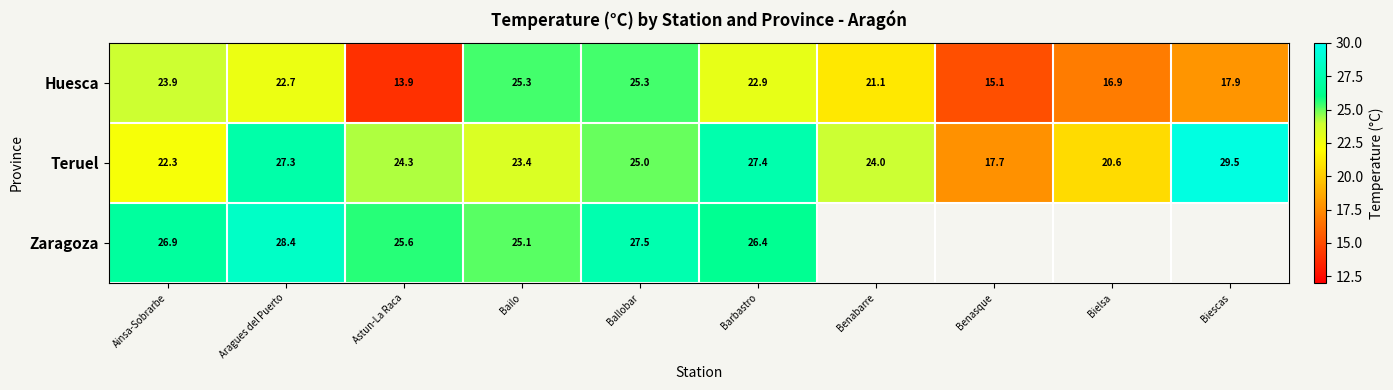

What is the spread (max minus min) of values at Aragues del Puerto?

5.7